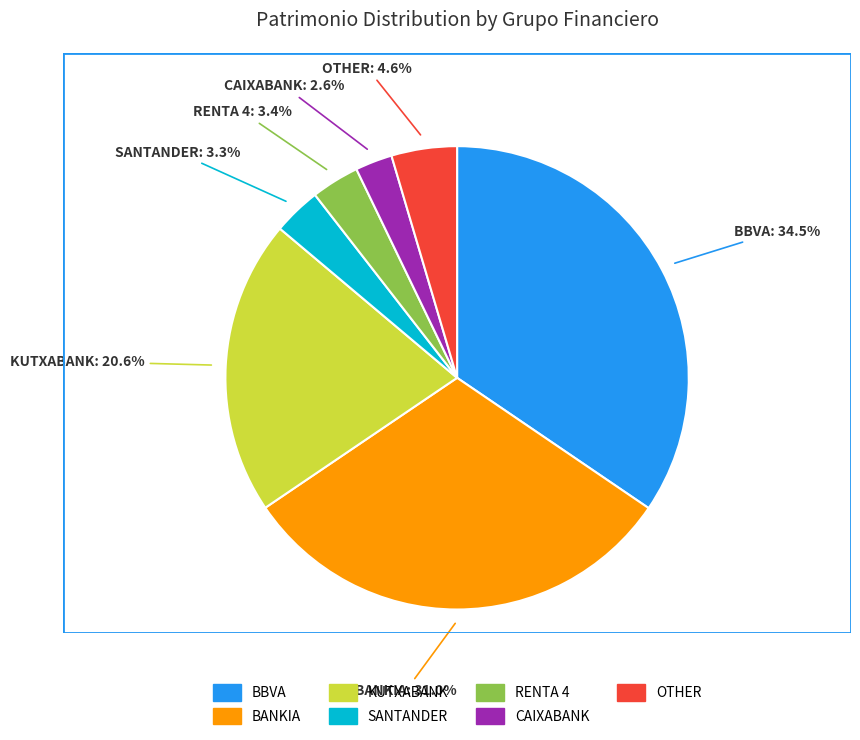

How many segments does this pie chart have?

7